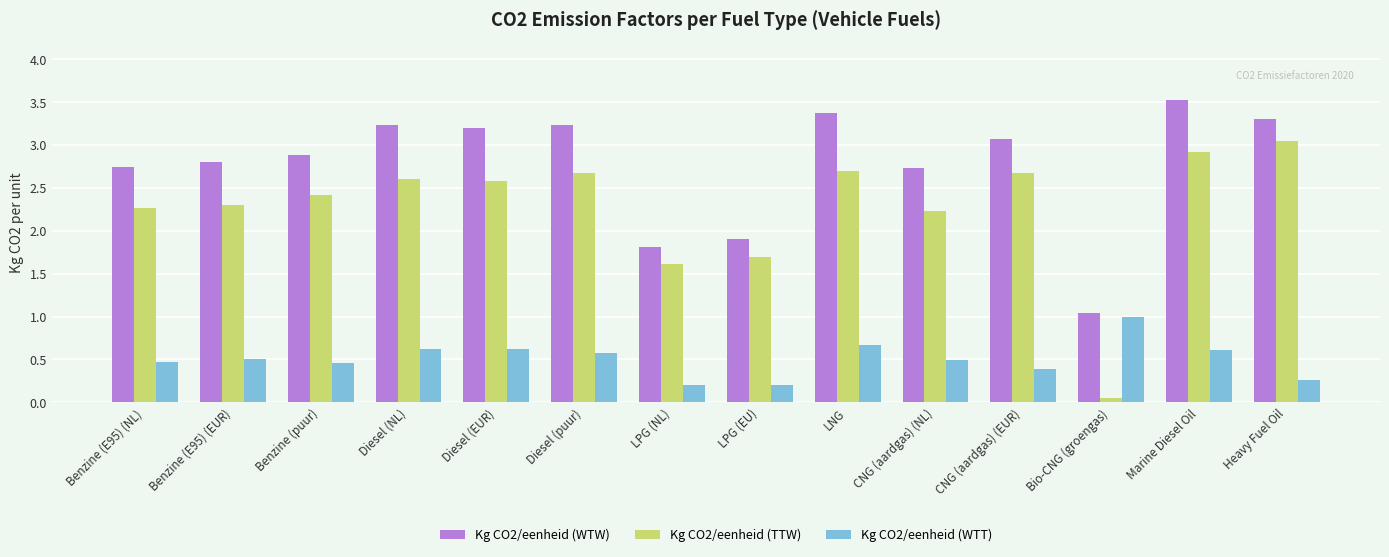

What is the value of the Kg CO2/eenheid (WTW) bar at the 8th from the left?

1.9